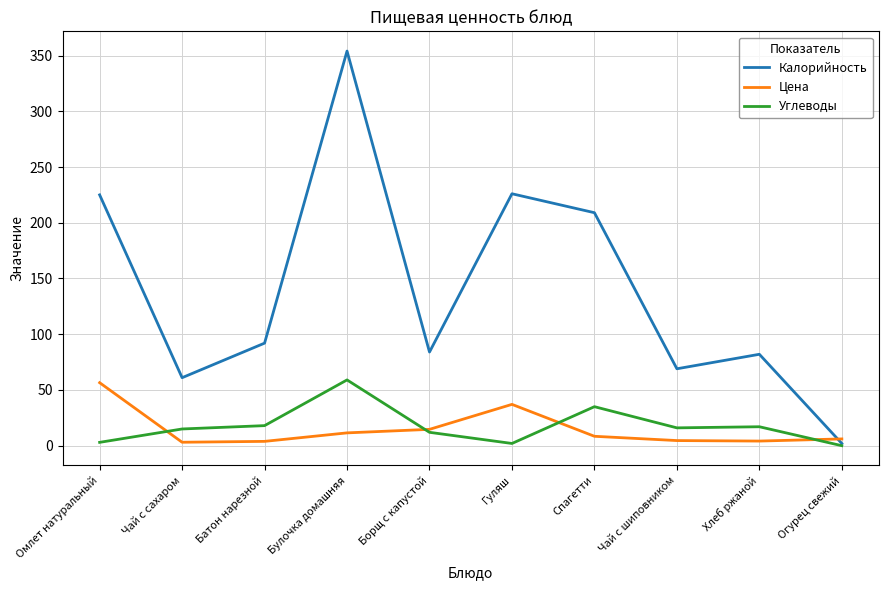

What is the average value of the Углеводы series?

17.7